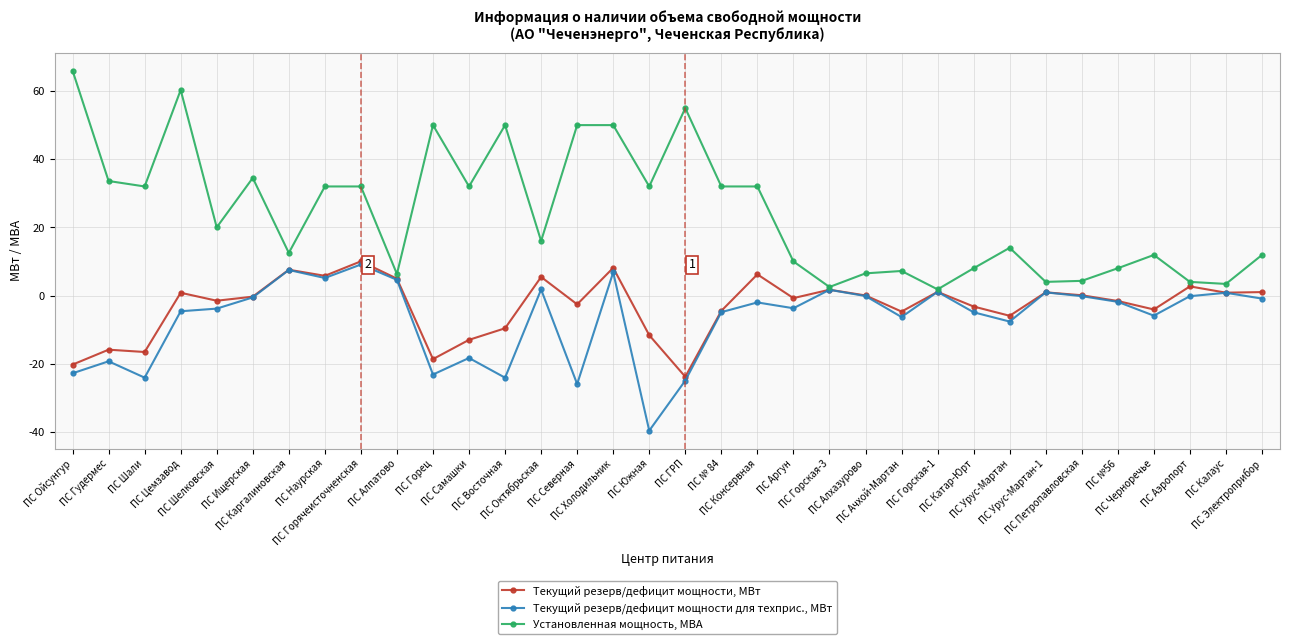

At which category is the sum across all series the highest?

ПС Холодильник